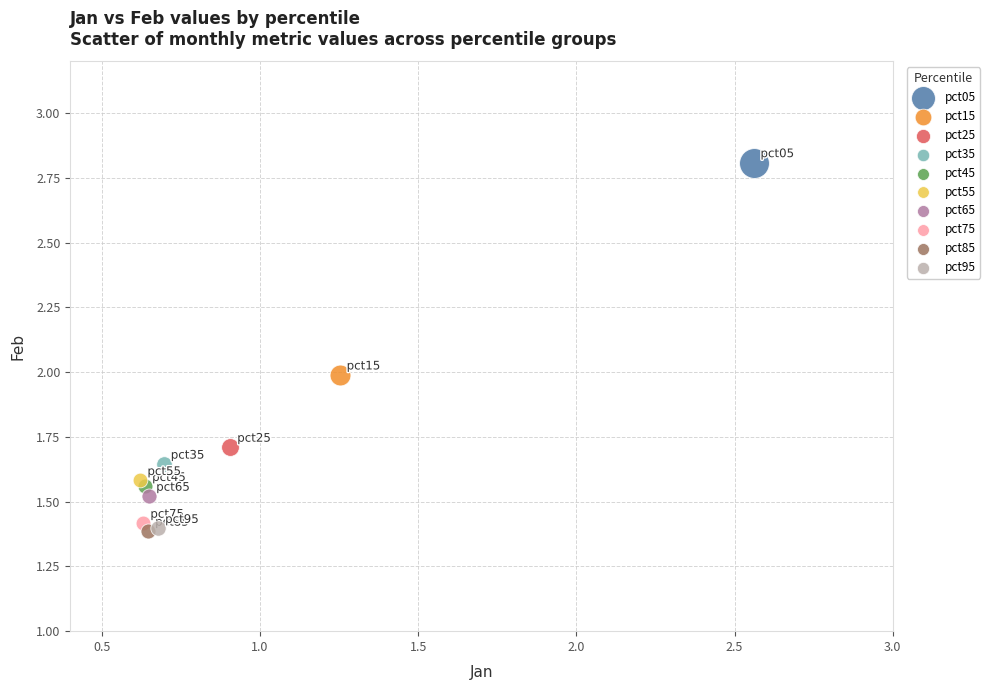

What are all the series names shown in the legend?

pct05, pct15, pct25, pct35, pct45, pct55, pct65, pct75, pct85, pct95